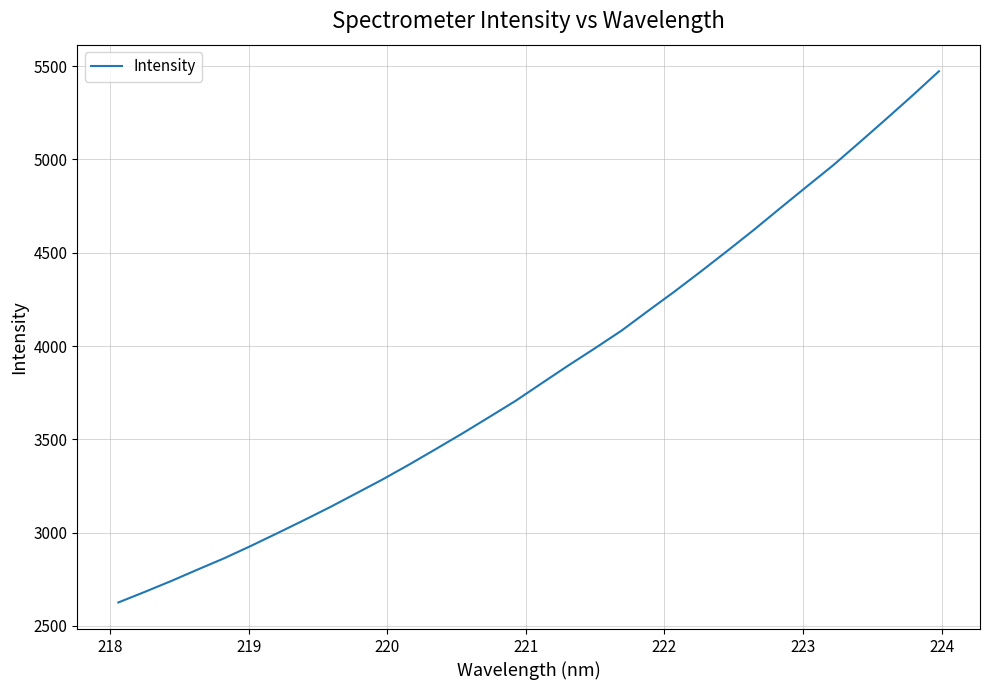

Count the number of values greater than 3801.

16